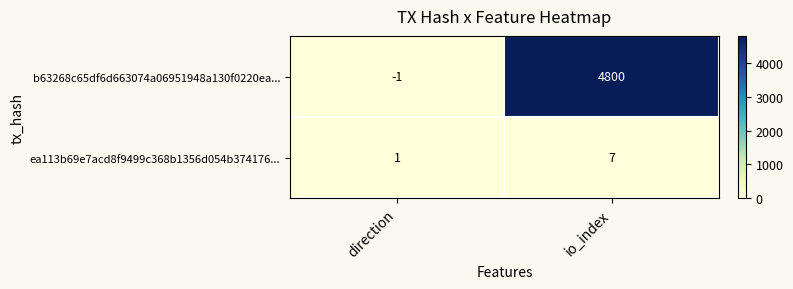

What is the maximum value shown in the chart?

4800